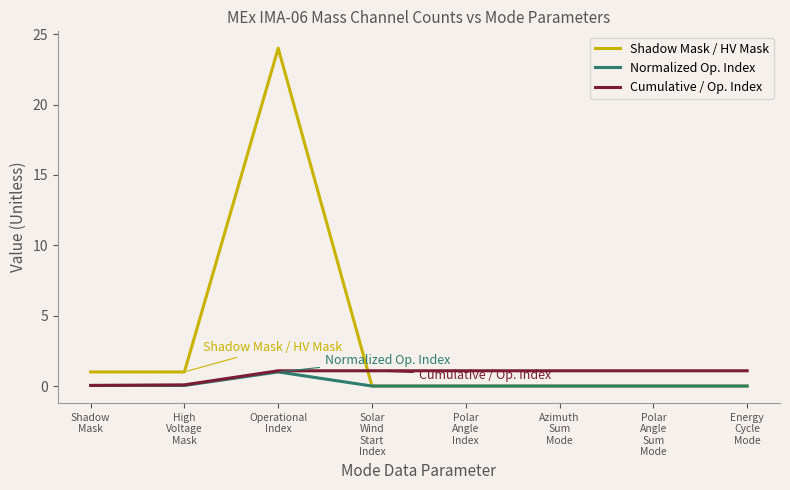

What is the maximum value shown in the chart?

24.0